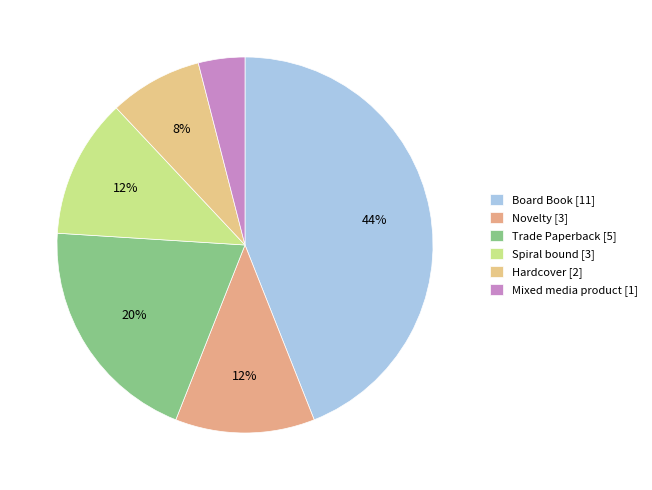

What percentage is the Trade Paperback slice, to the nearest percent?

20%